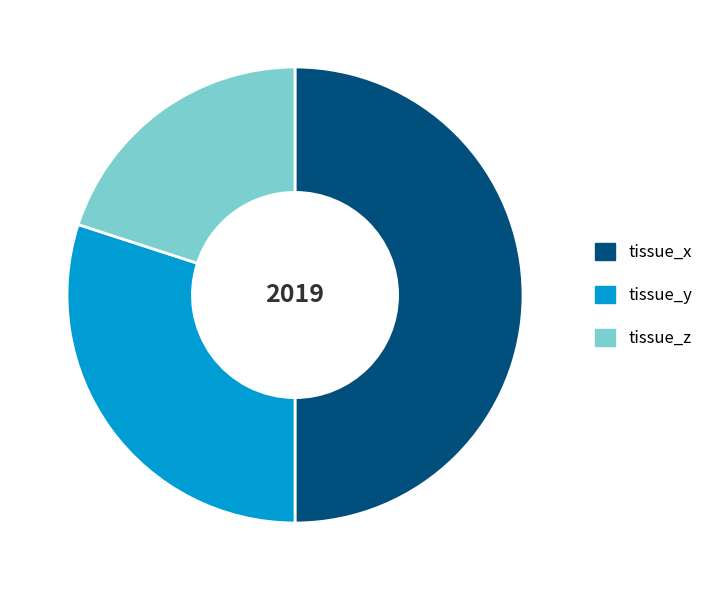

Which slice is the largest?

tissue_x